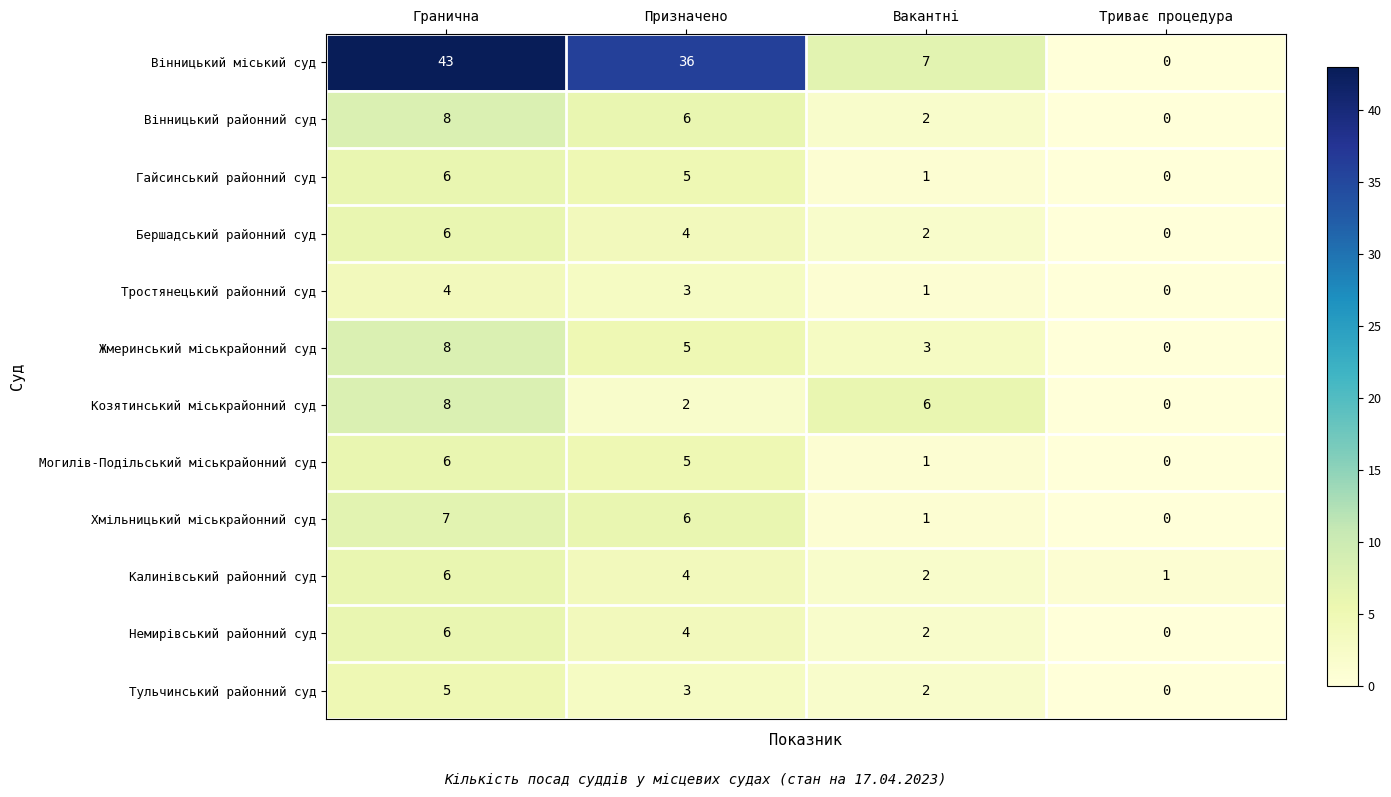

What is the approximate value of Козятинський міськрайонний суд at Вакантні?

6